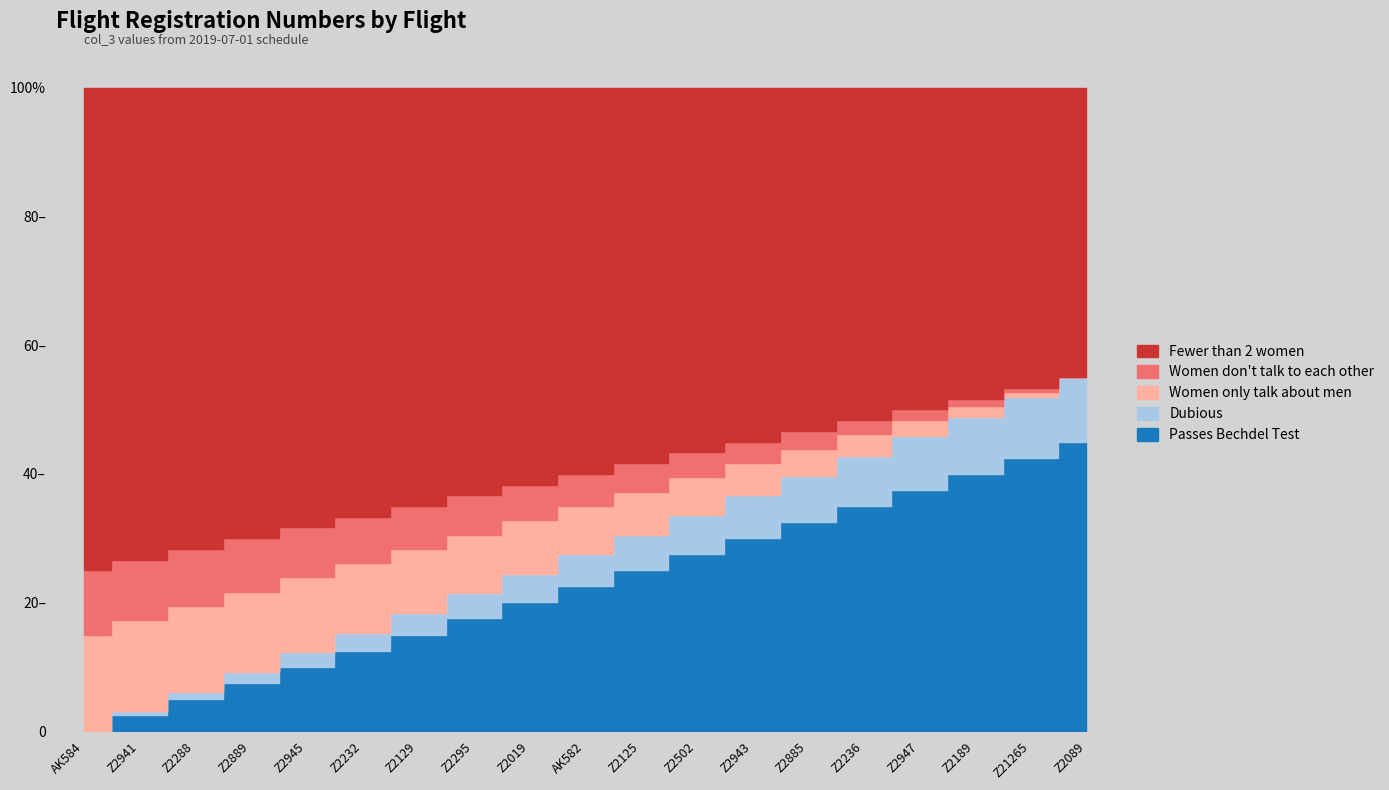

List the labels in order of value, smallest first.

AK584, Z2941, Z2288, Z2889, Z2945, Z2232, Z2129, Z2295, Z2019, AK582, Z2125, Z2502, Z2943, Z2885, Z2236, Z2947, Z2189, Z21265, Z2089